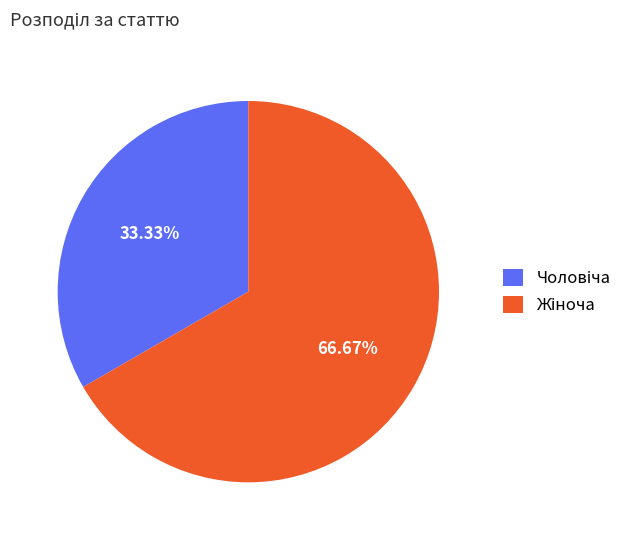

Is there any slice that represents more than half of the pie?

Yes